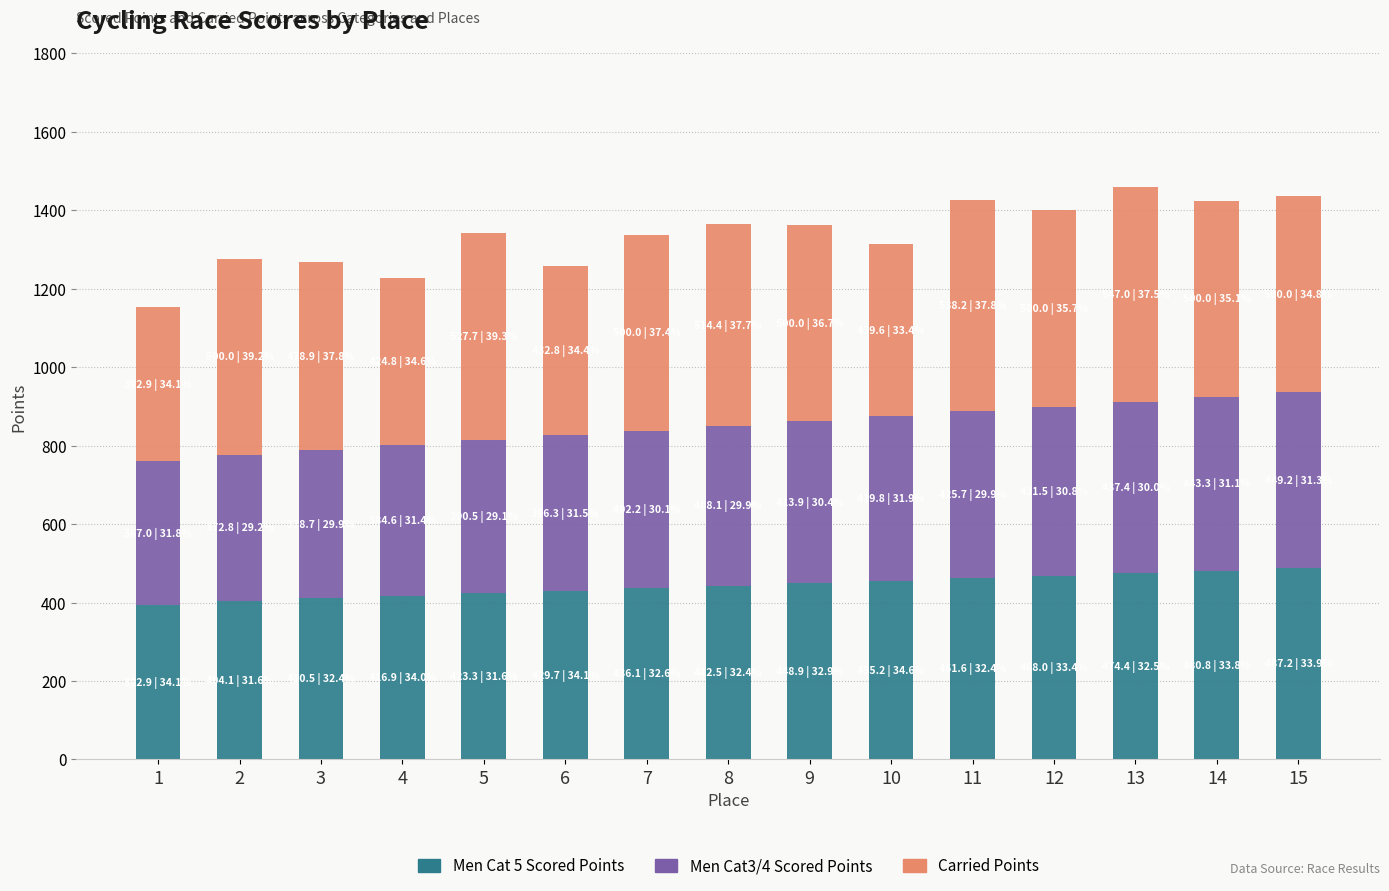

What is the total value across all series at 6?

1258.8